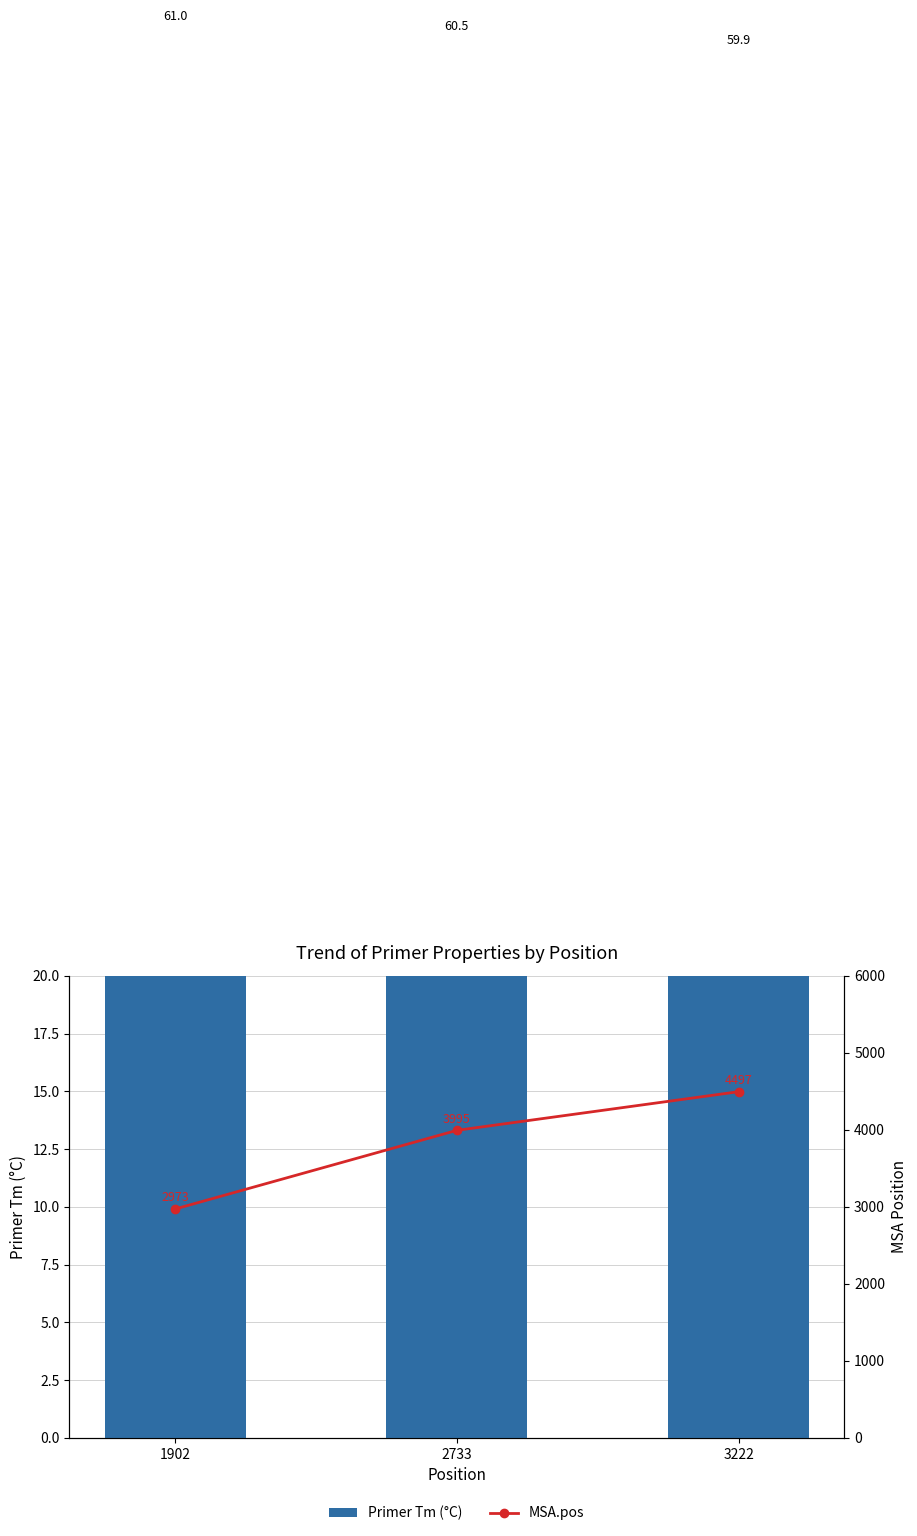

The value of Primer Tm (°C) at 3222 is 59.9. True or false?

True